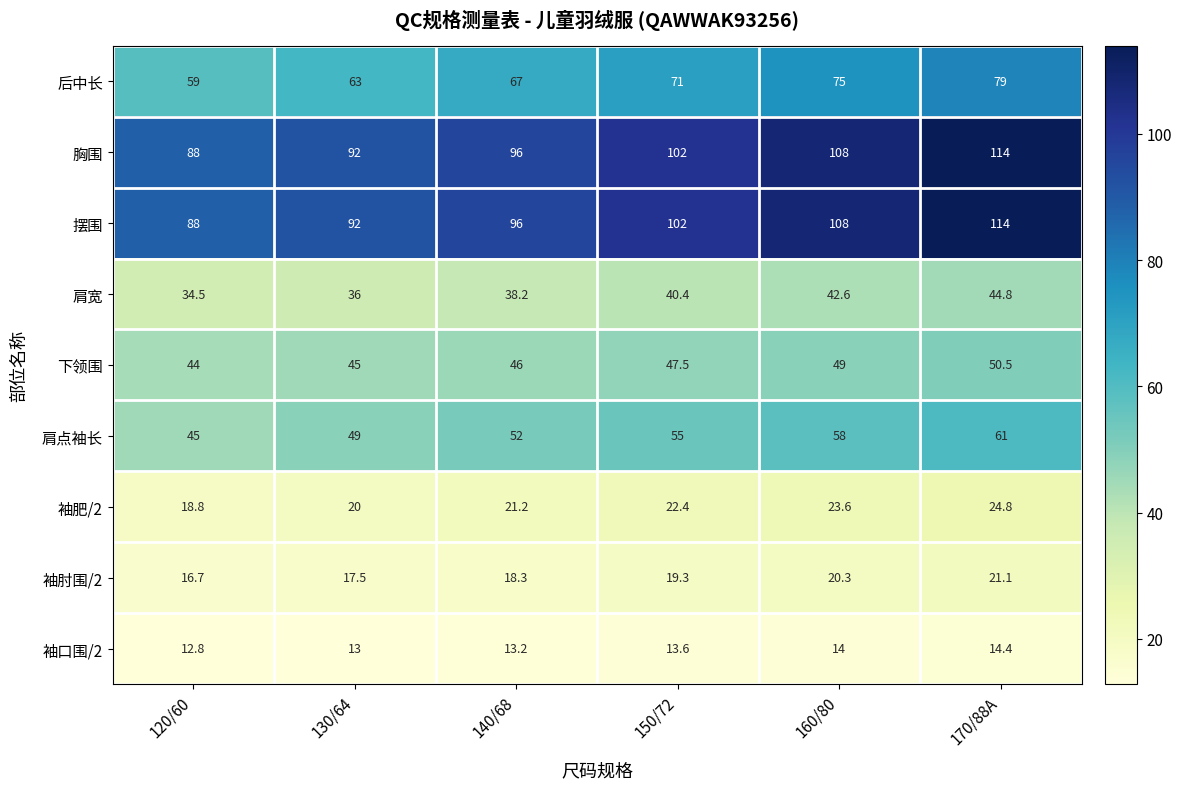

What is the total value across all series at 170/88A?

523.6